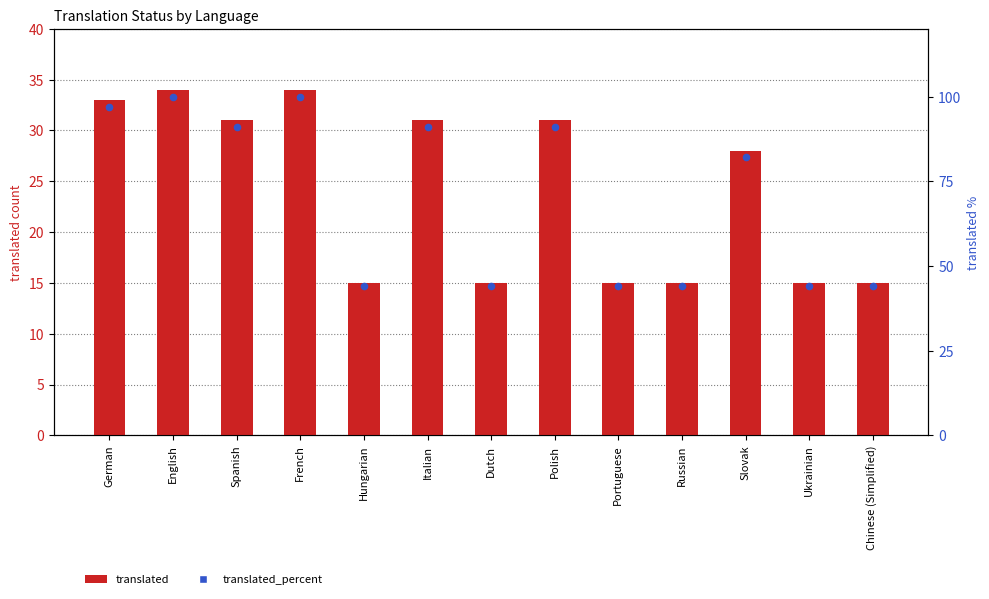

Which series has the largest total across all categories?

translated_percent